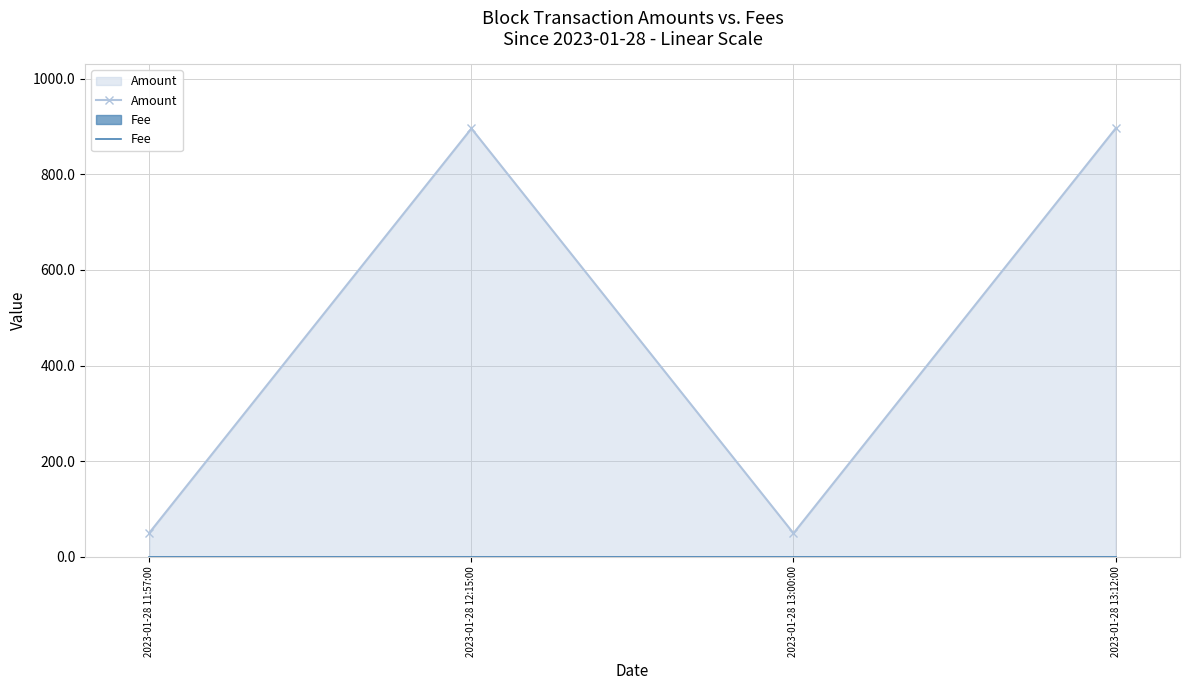

Which series changed the most between 2023-01-28 11:57:00 and 2023-01-28 13:00:00?

Amount